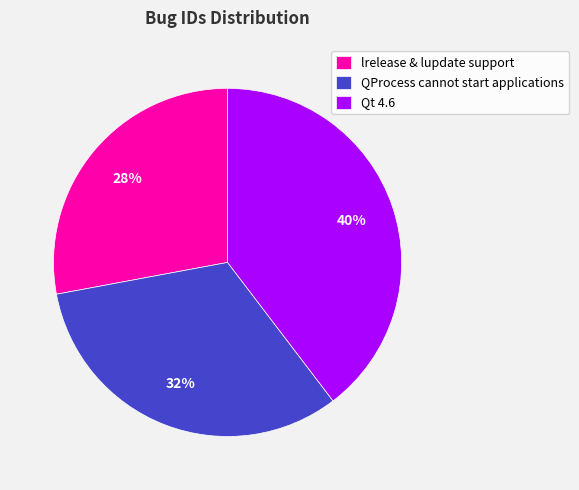

The Qt 4.6 slice represents 26% of the pie. True or false?

False